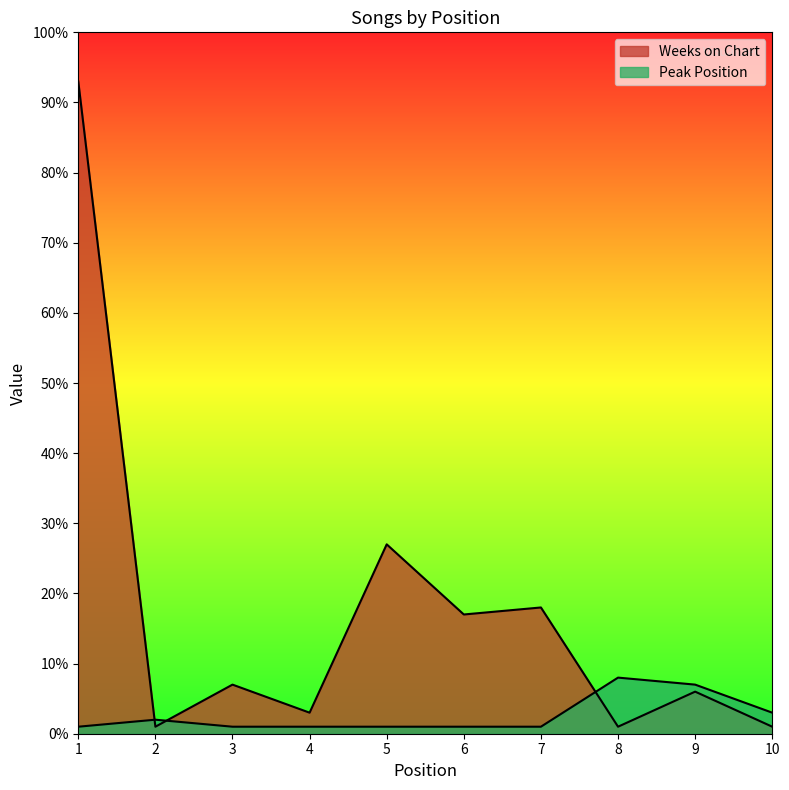

At which category is the sum across all series the highest?

1